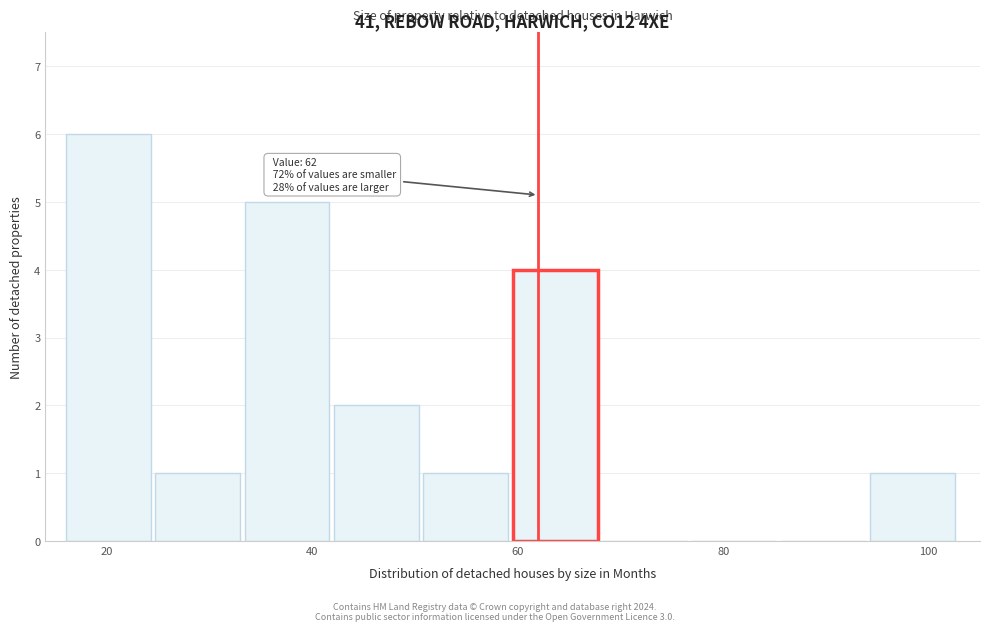

Over which range of the x-axis is the bar tallest?

16 to 24